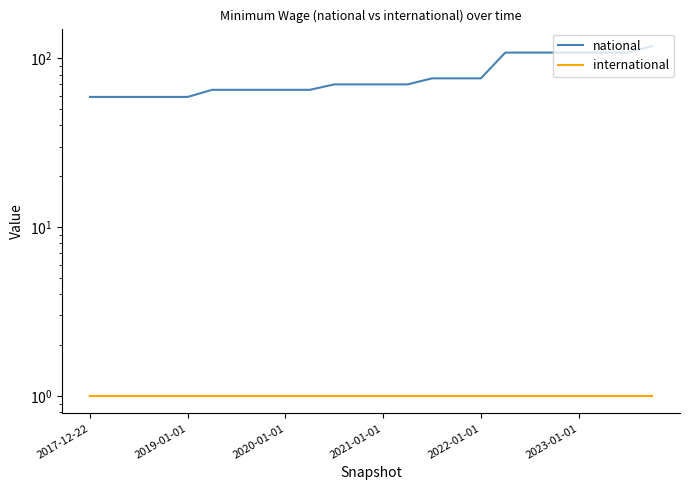

True or false: international and national cross at least once.

False